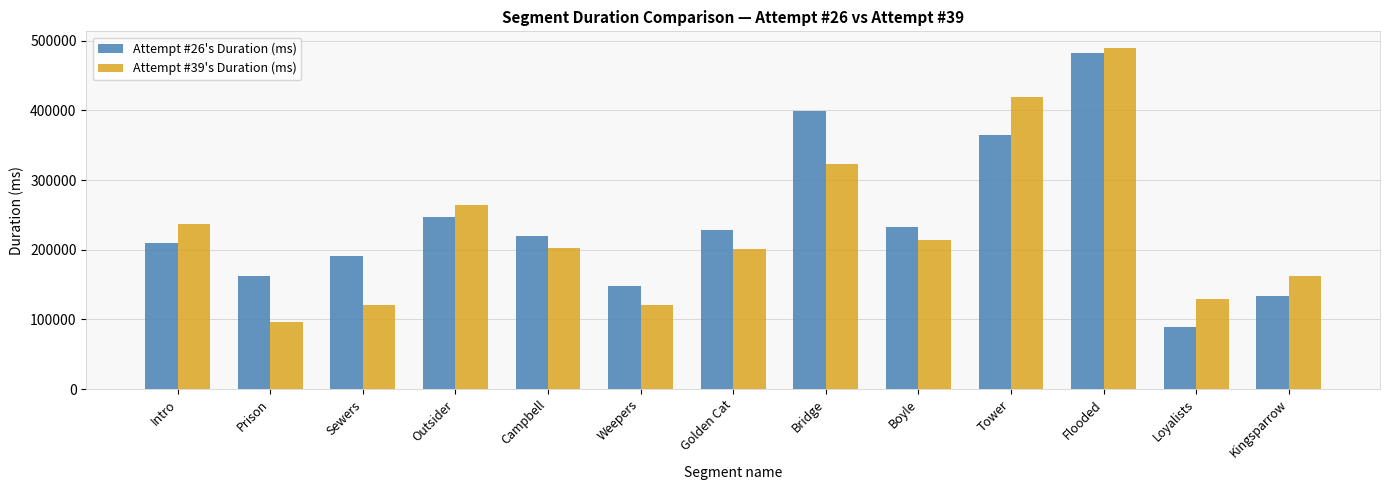

What is the sum of the Attempt #26's Duration (ms) values at Intro and Golden Cat?

437302